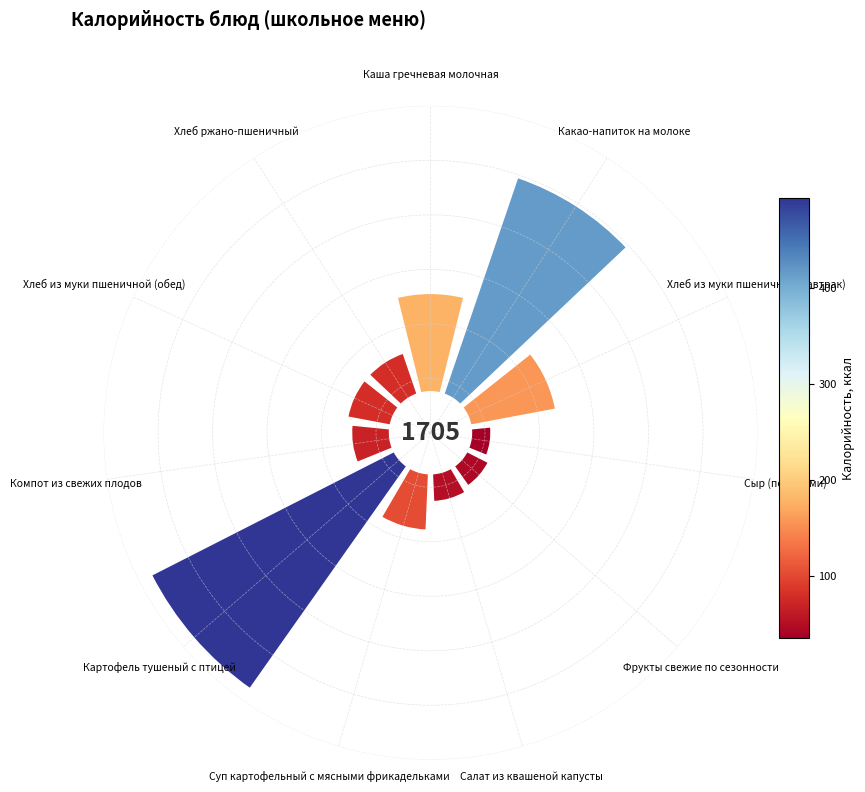

To the nearest percent, what is the difference between the largest and smallest slice percentages?

27%